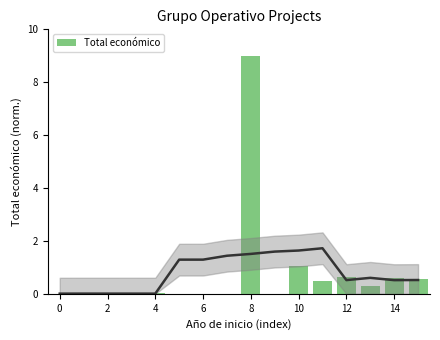

The value at 13 is 0.3. True or false?

True